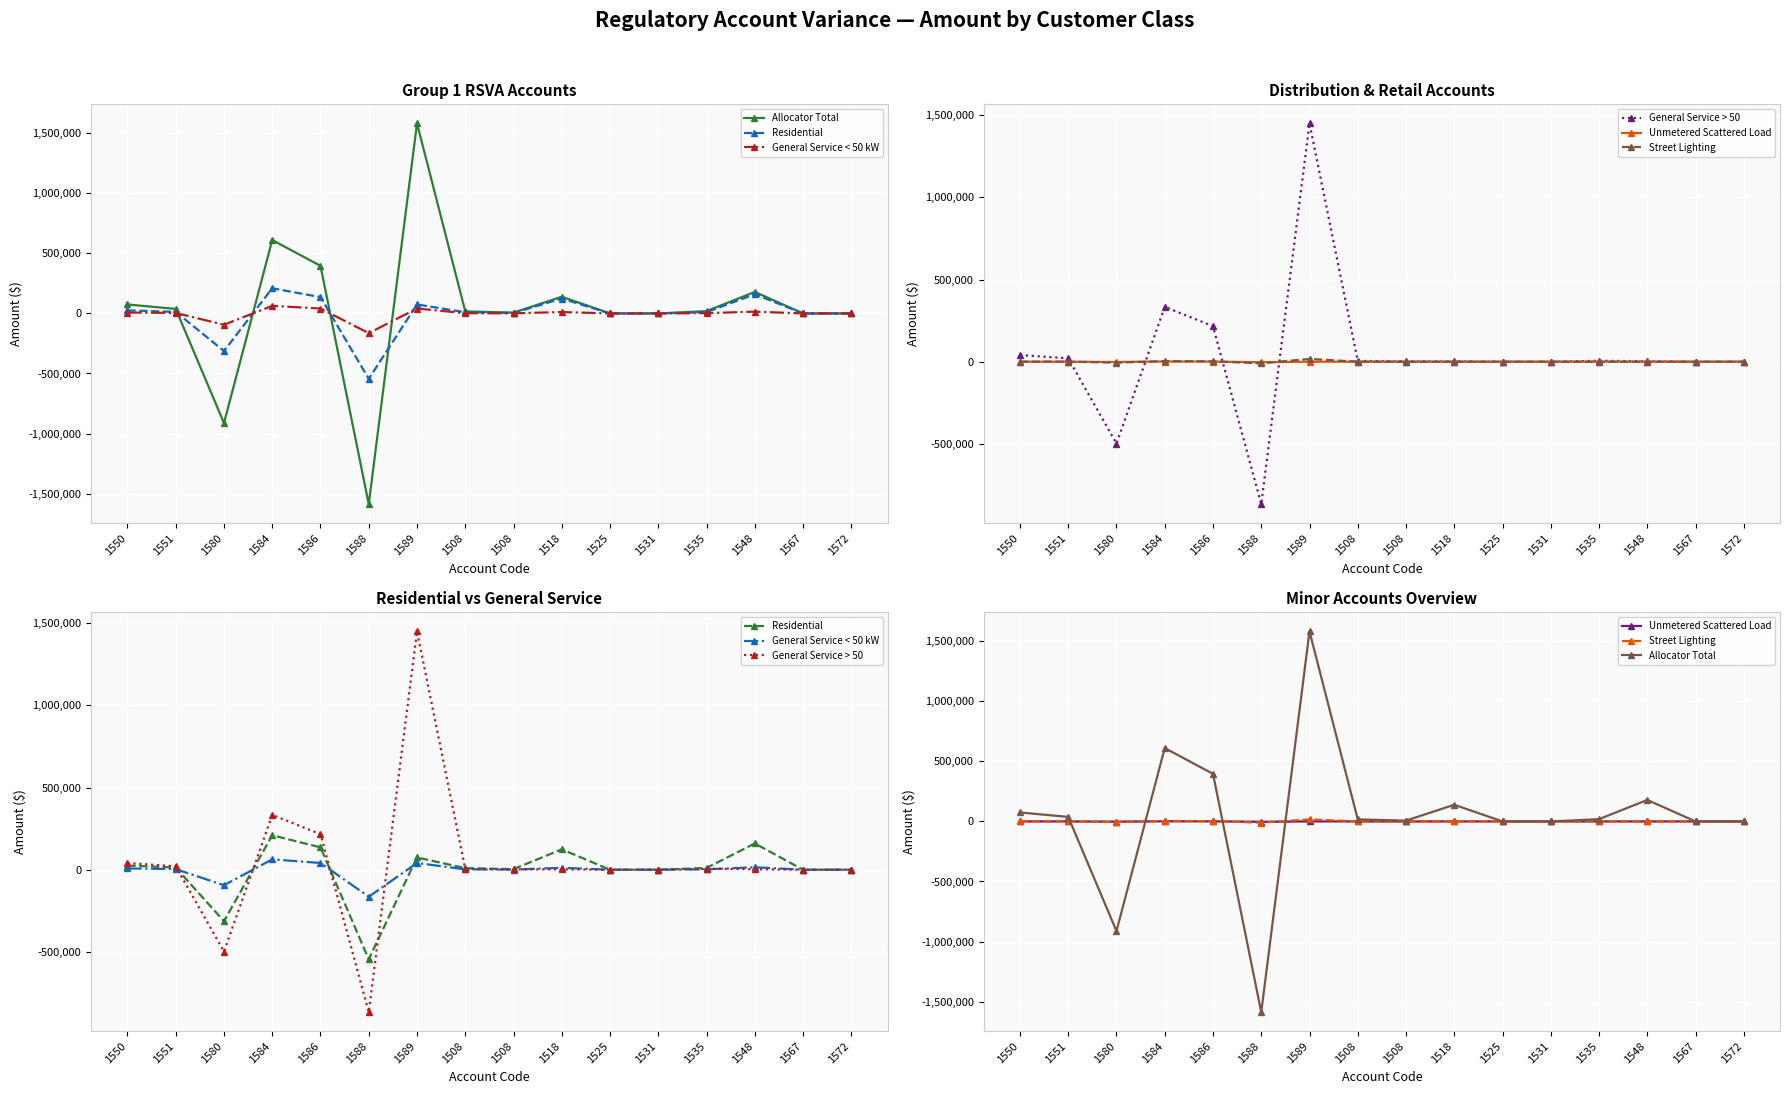

What is the label of the 15th point from the right?

1551